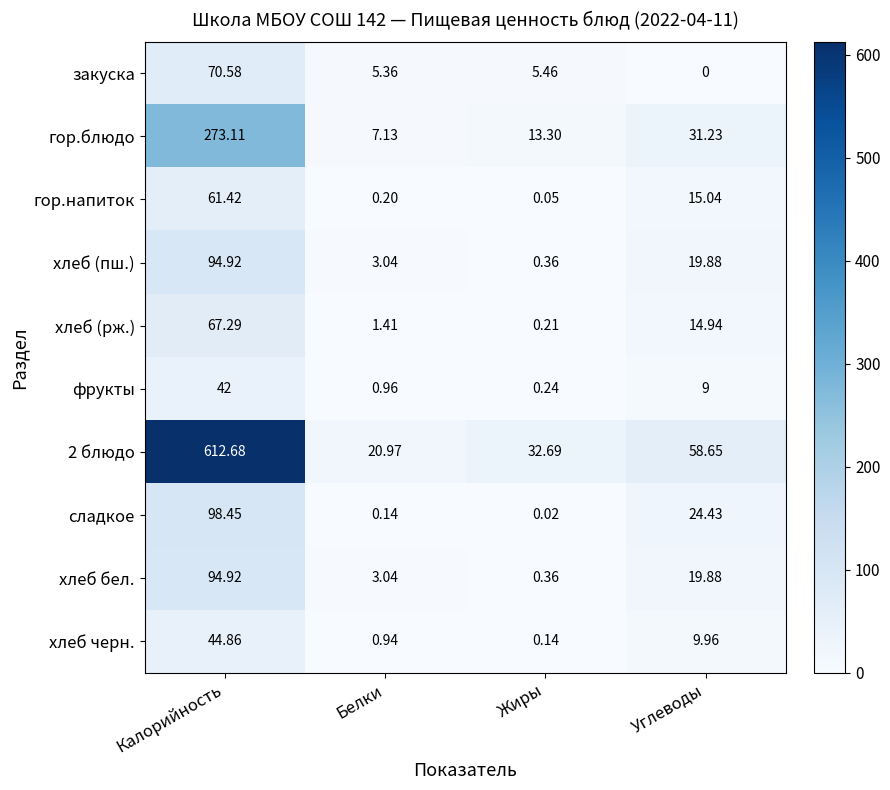

At which category is the sum across all series the highest?

Калорийность